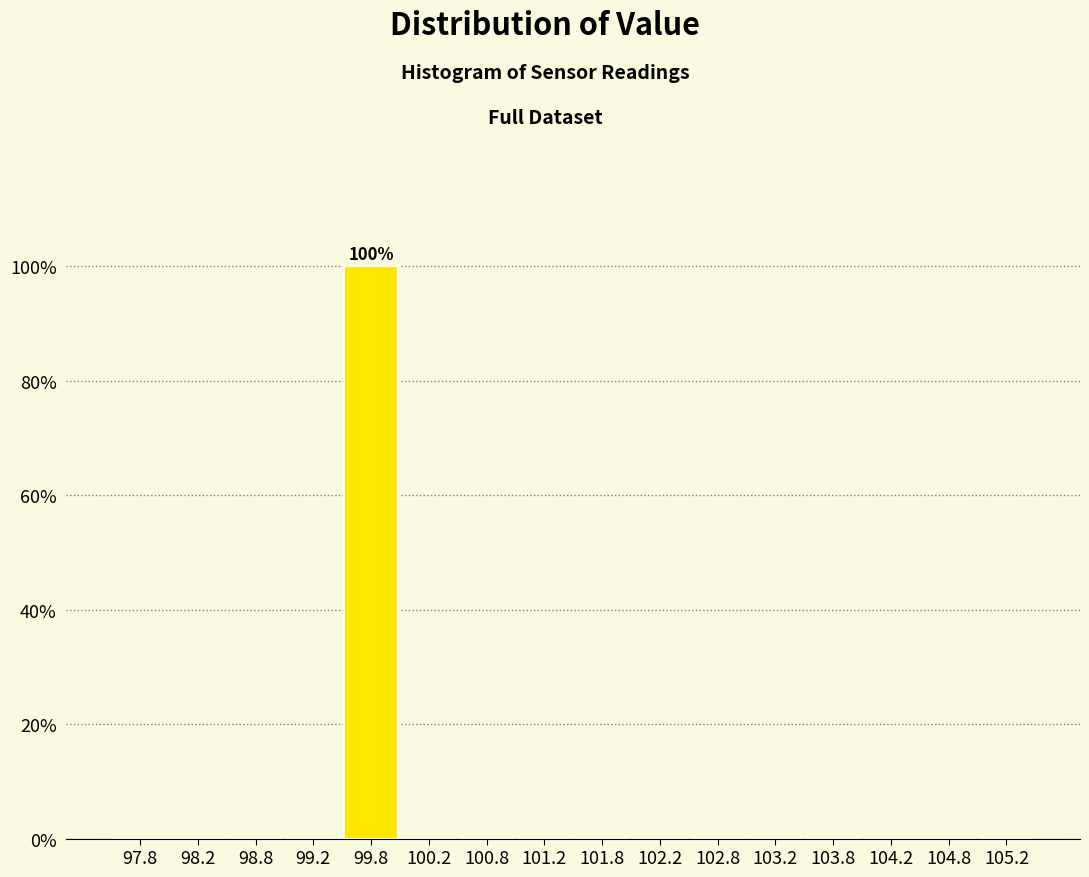

Which range on the x-axis has the tallest bar?

99.5 to 100.0